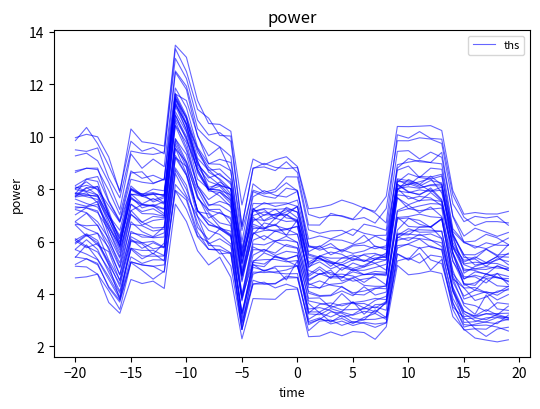

Count the number of values greater than 6.

24